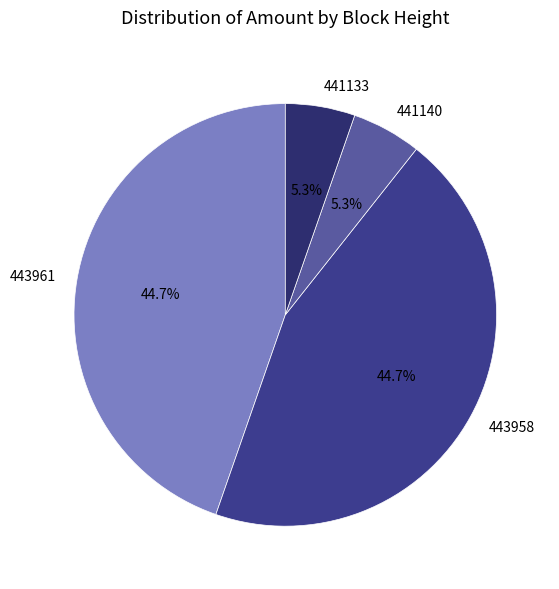

What is the ratio of the value at 441140 to the value at 443961?

0.1